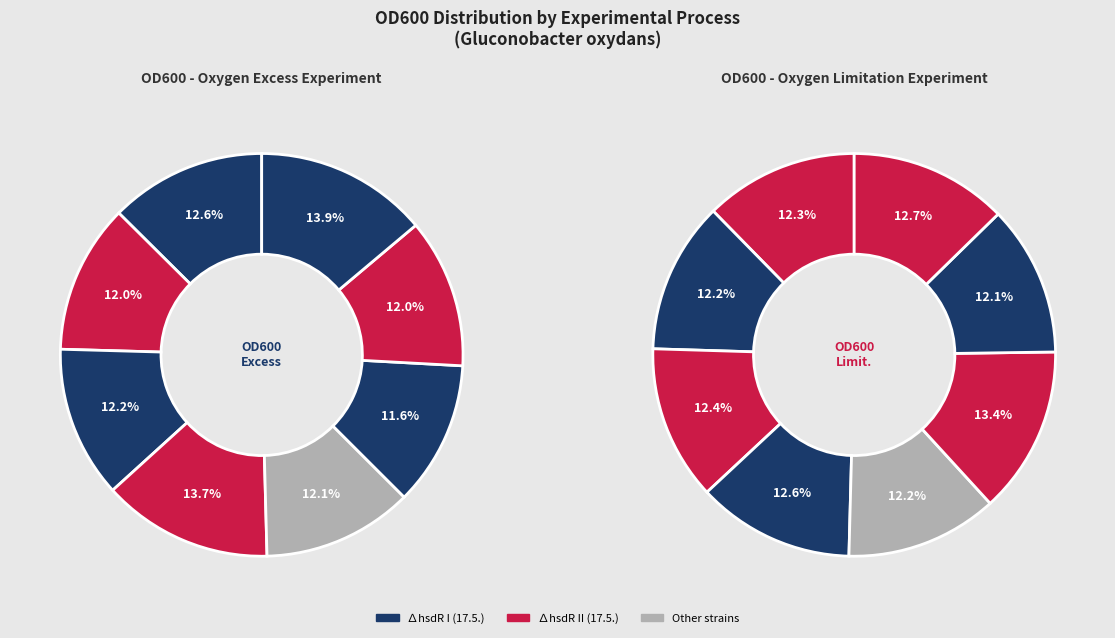

The ∆hsdR ∆goxR II (22.5.) Pre2 - limitation slice represents 1% of the pie. True or false?

False